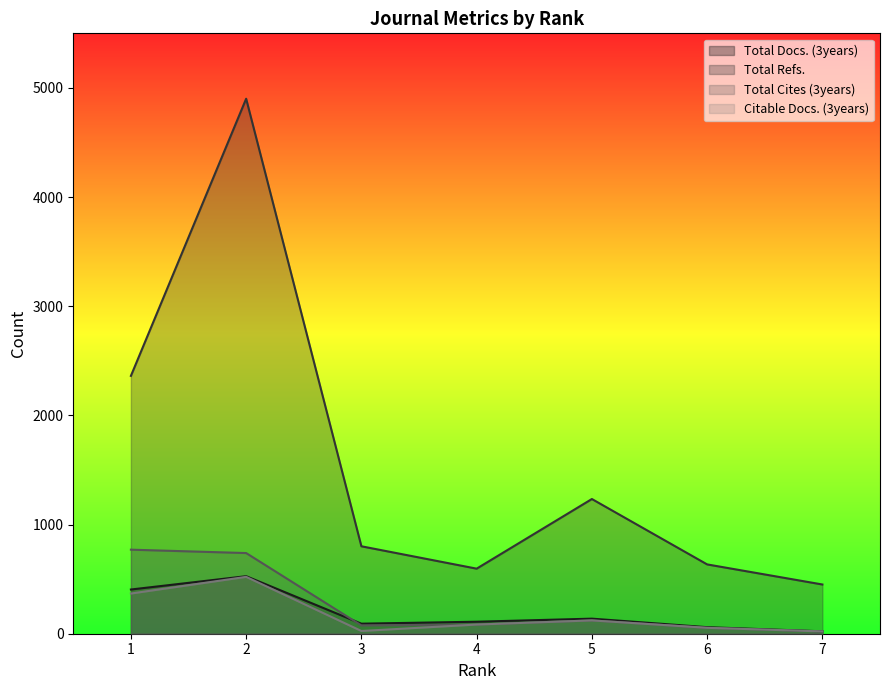

Which series has the largest total across all categories?

Total Refs.